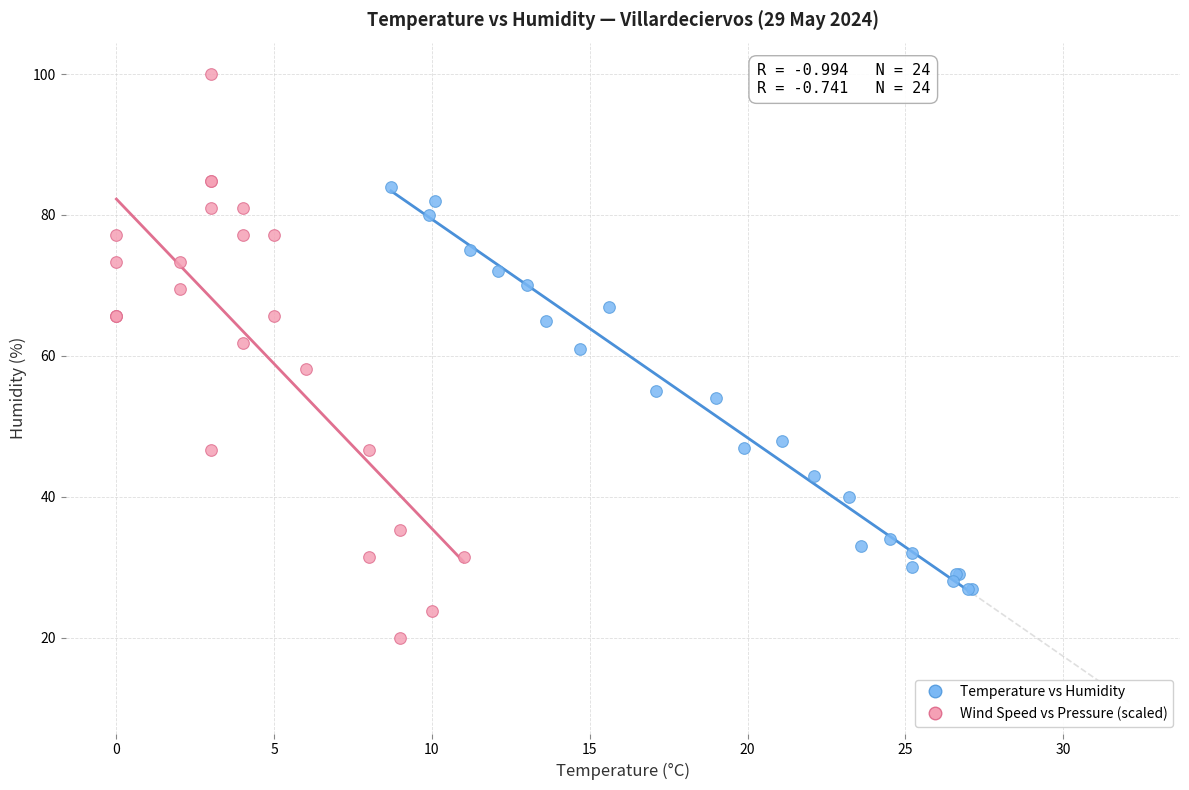

Which series has the widest spread of Y values?

Wind Speed vs Pressure (scaled)